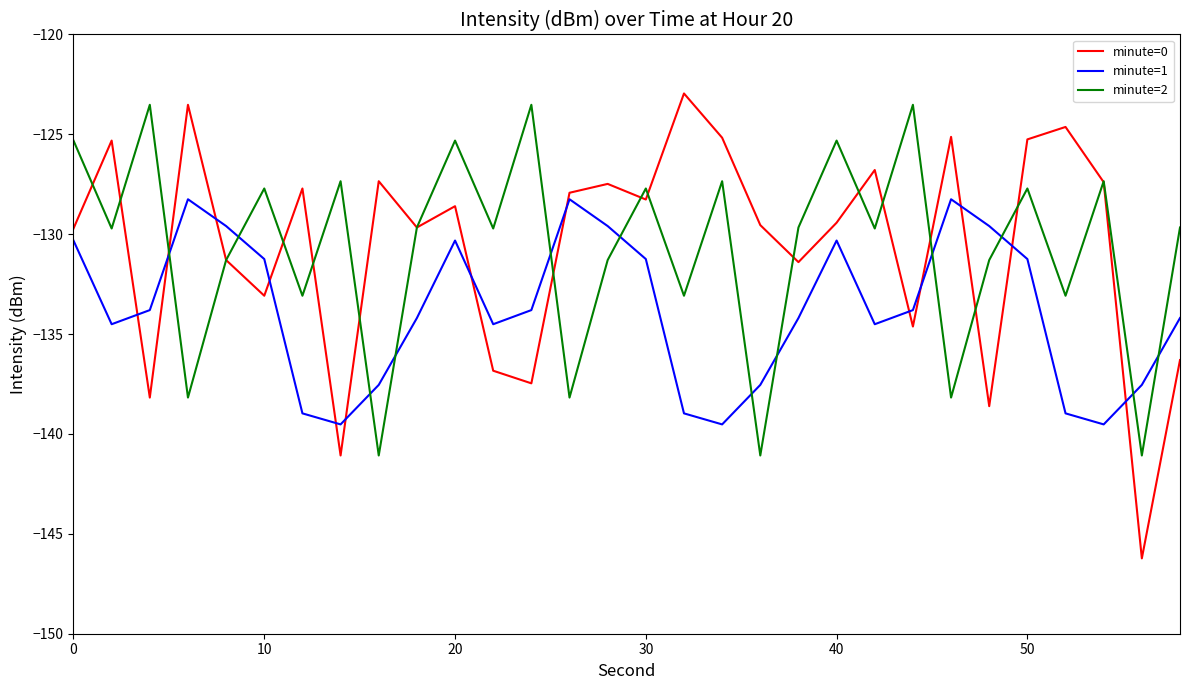

Which series has the widest spread of values?

minute=0